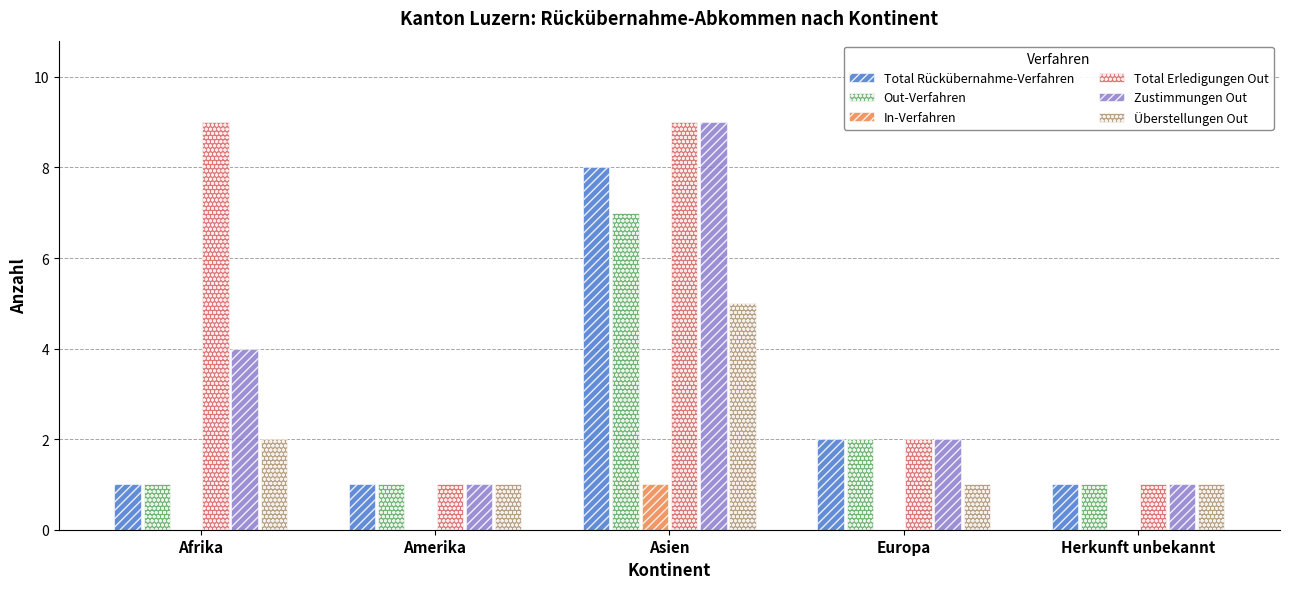

Is it true that Out-Verfahren equals 7 at Asien?

True